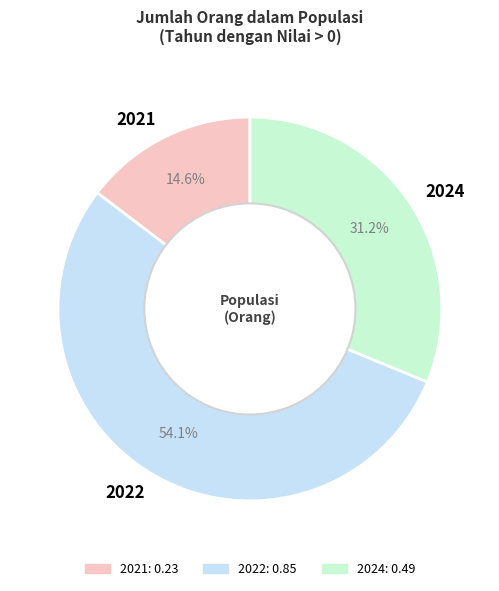

Between 2022 and 2021, which is larger?

2022